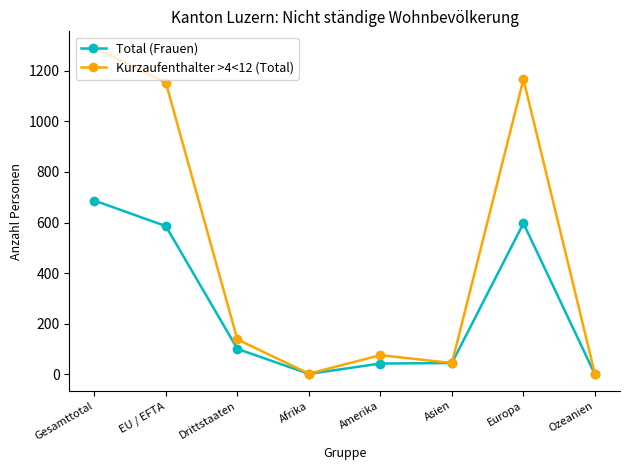

True or false: Kurzaufenthalter >4<12 (Total) has more than 0 points higher than both neighbors.

True